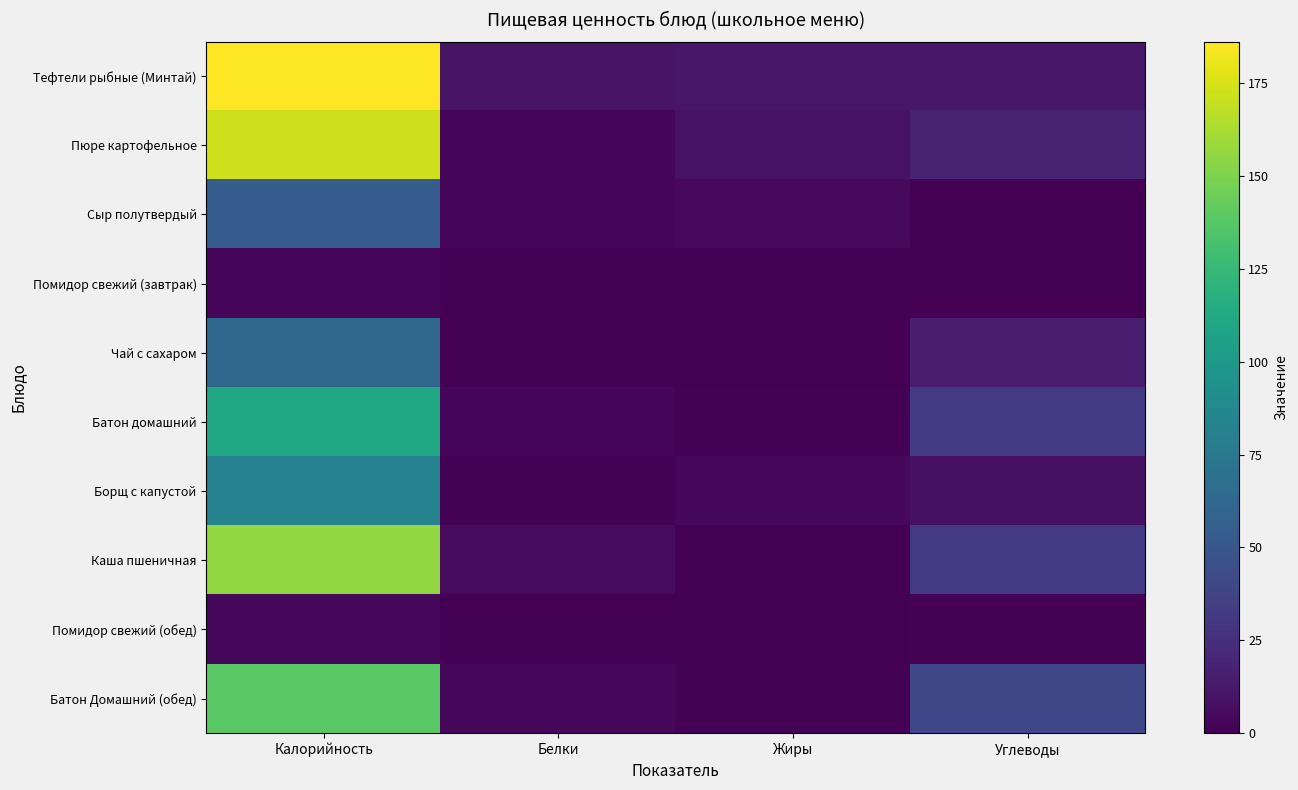

Between Калорийность and Углеводы, which series saw the biggest shift?

Тефтели рыбные (Минтай)